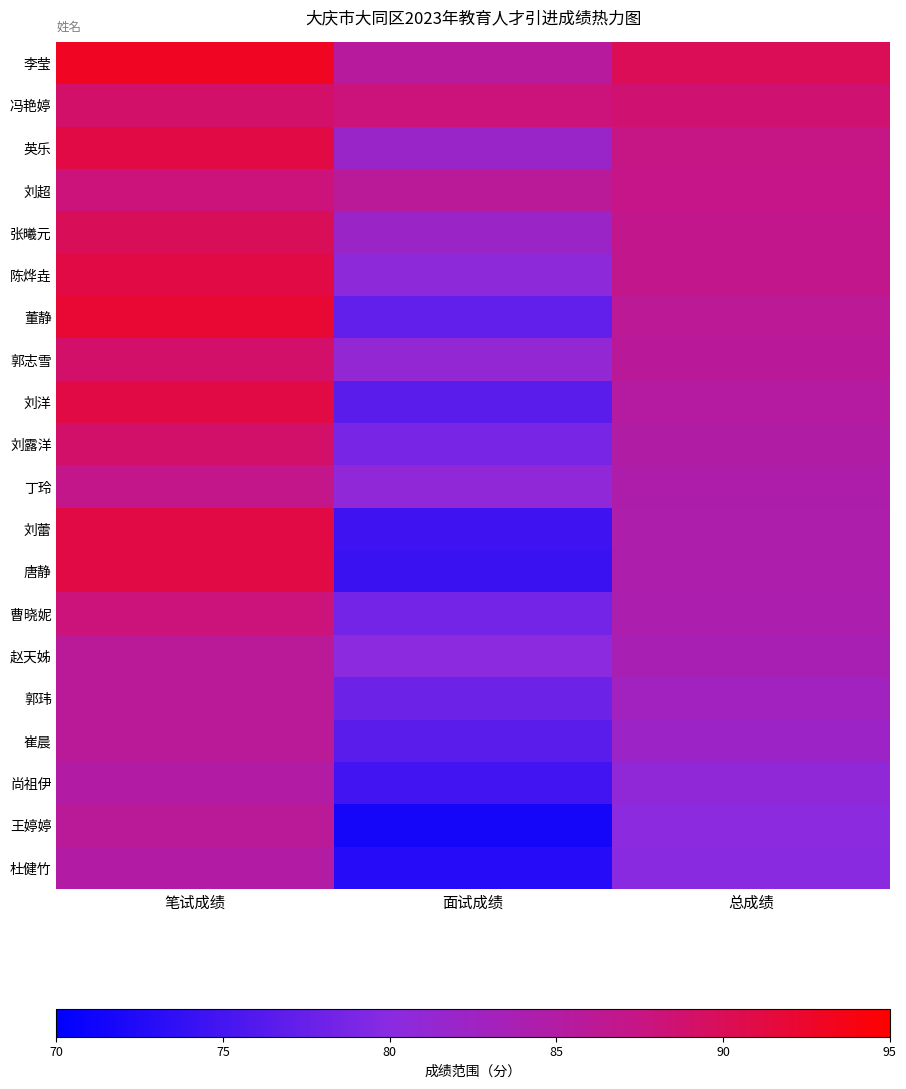

Rank the series by their maximum value, from highest to lowest.

李莹, 董静, 英乐, 陈烨垚, 刘洋, 刘蕾, 唐静, 张曦元, 冯艳婷, 郭志雪, 刘露洋, 刘超, 曹晓妮, 丁玲, 赵天姊, 郭玮, 崔晨, 王婷婷, 尚祖伊, 杜健竹